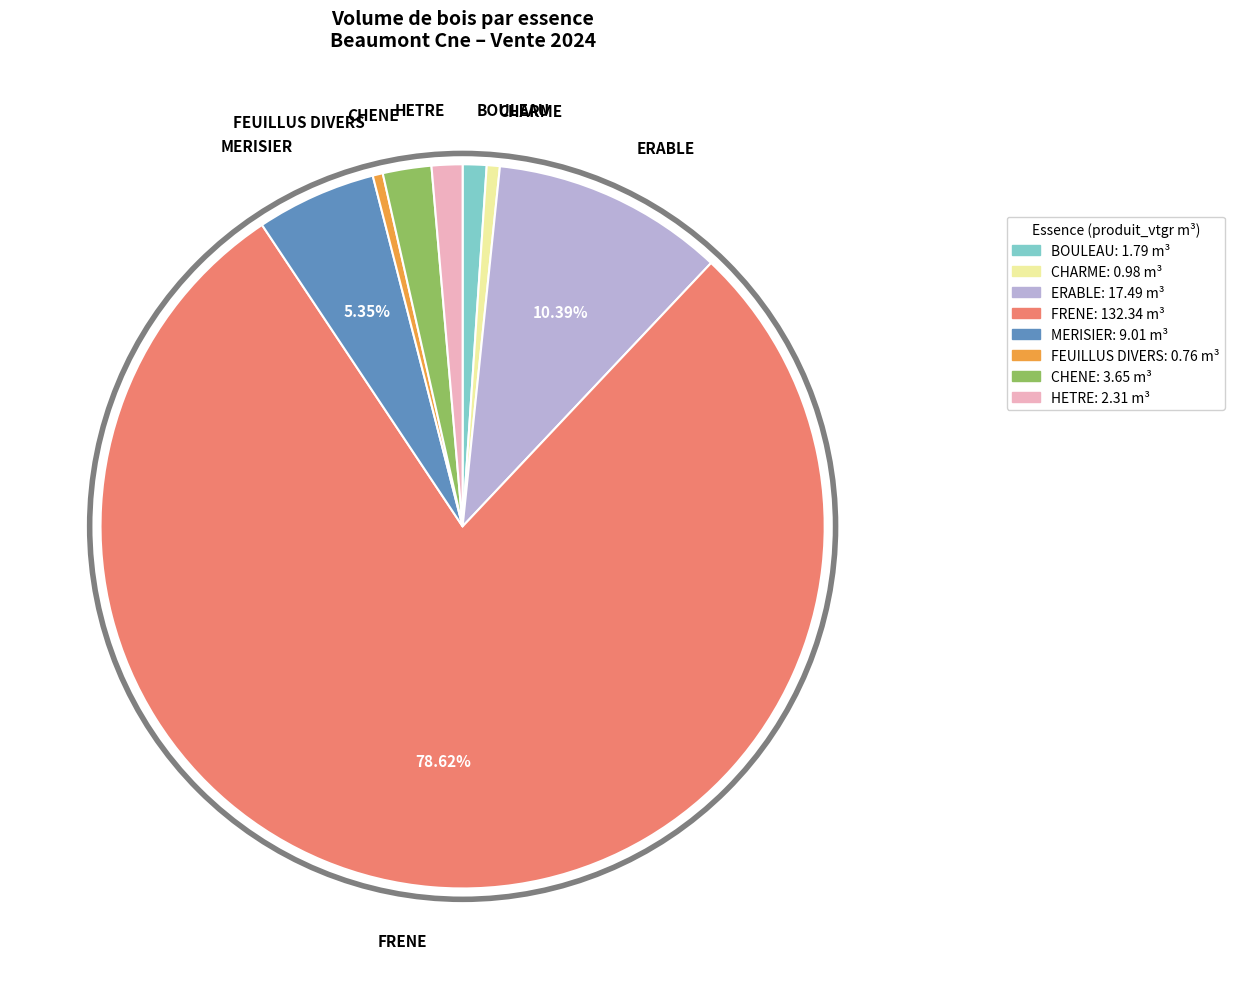

Combined, do CHARME and ERABLE account for over 50%?

No